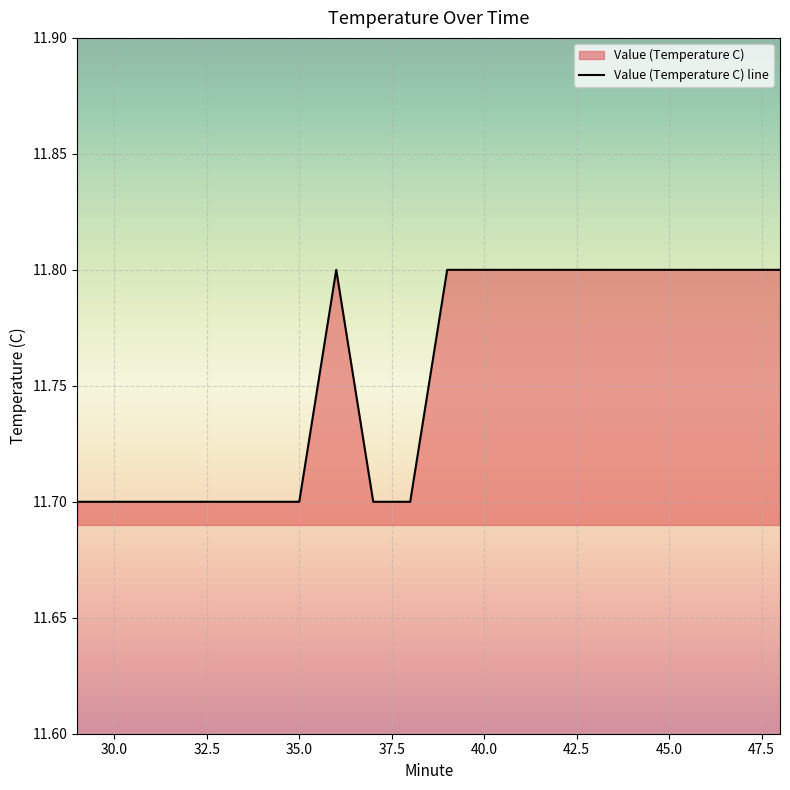

What is the minimum value shown in the chart?

11.7